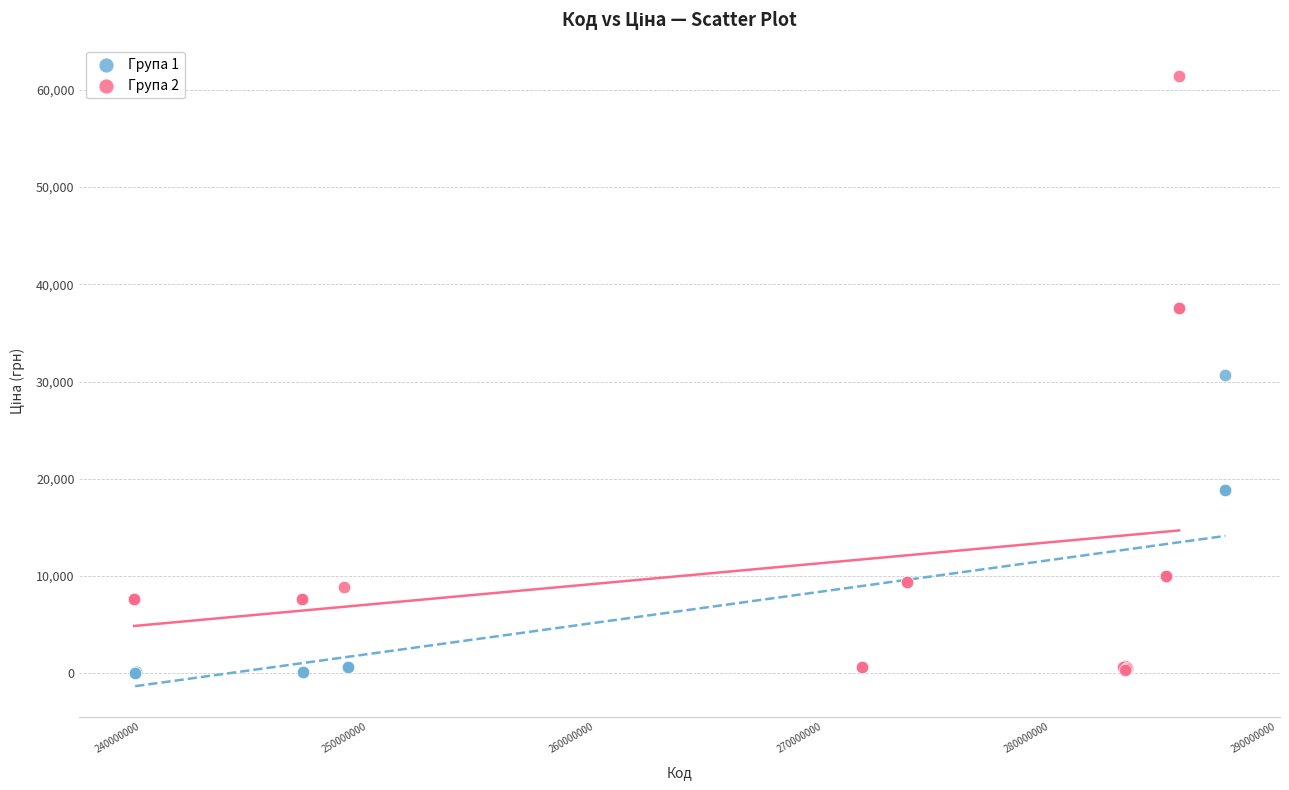

Which series has the largest Y range (max minus min)?

Група 2